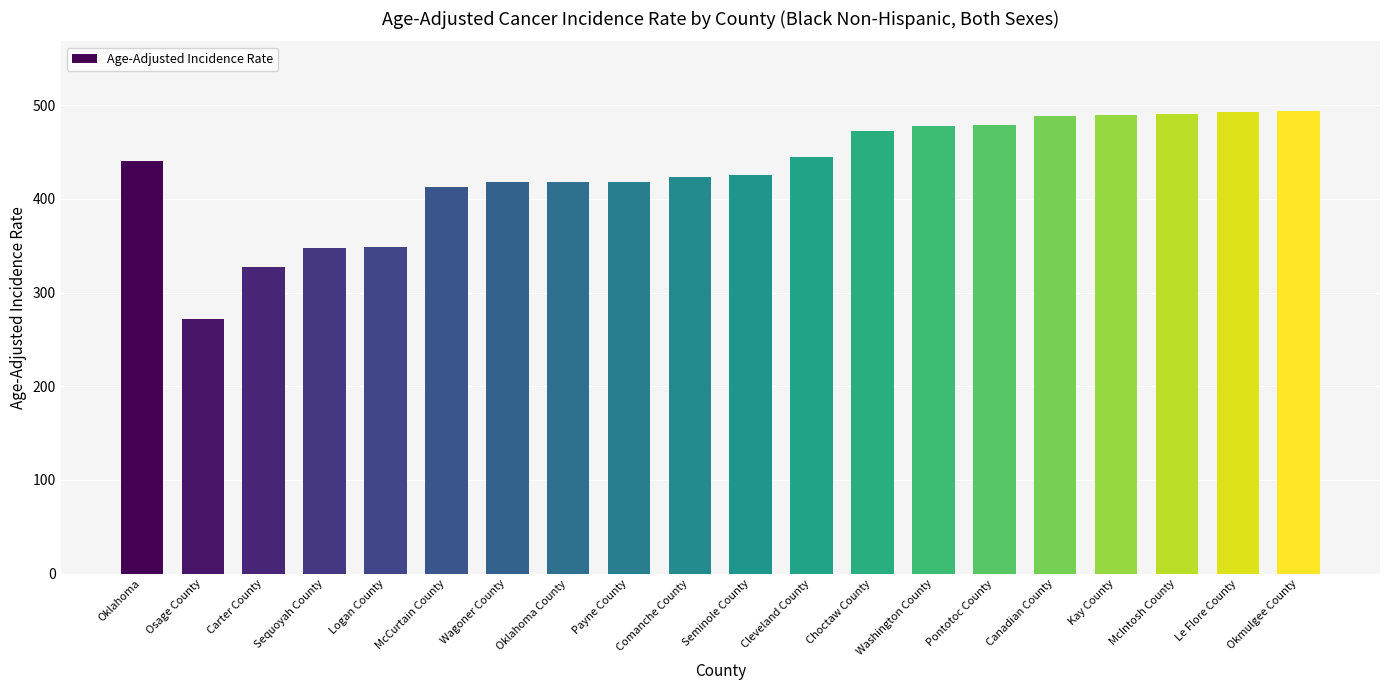

How many distinct data groups are displayed?

1